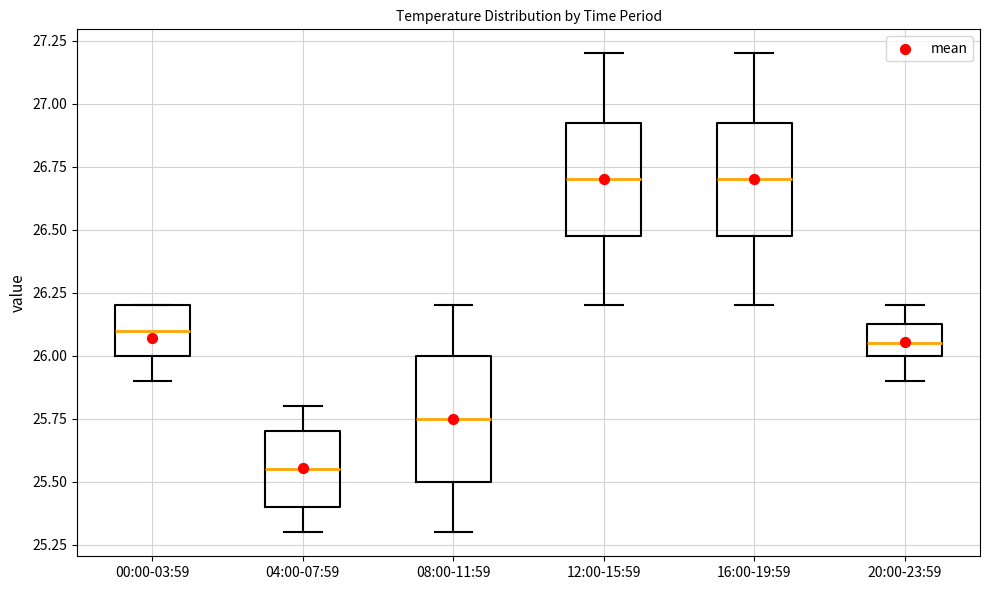

Reading left to right, read every box against the y-axis: the position of its median line, the range the box covers, and the ends of its whiskers. The values are not printed on the chart, so give them approximately, as read against the axis.

00:00-03:59: median 26.10, box 26.00 to 26.20, whiskers 25.90 to 26.20
04:00-07:59: median 25.55, box 25.40 to 25.70, whiskers 25.30 to 25.80
08:00-11:59: median 25.75, box 25.50 to 26.00, whiskers 25.30 to 26.20
12:00-15:59: median 26.70, box 26.50 to 26.95, whiskers 26.20 to 27.20
16:00-19:59: median 26.70, box 26.50 to 26.95, whiskers 26.20 to 27.20
20:00-23:59: median 26.05, box 26.00 to 26.15, whiskers 25.90 to 26.20